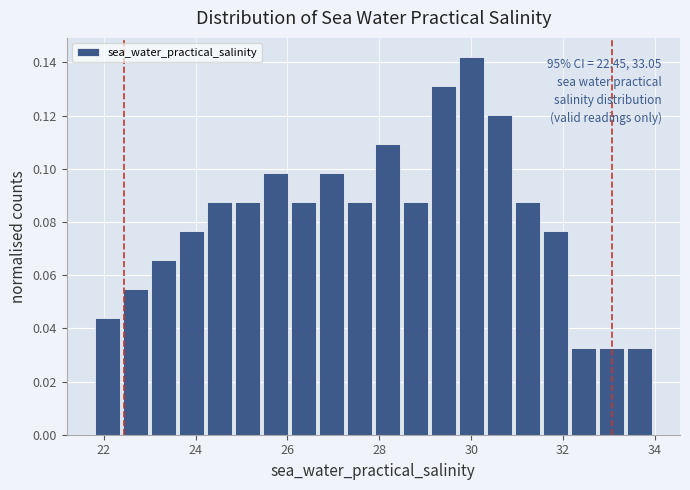

Around what value on the x-axis is the tallest bar? Give the approximate position of its centre, as read against the axis.

30.0